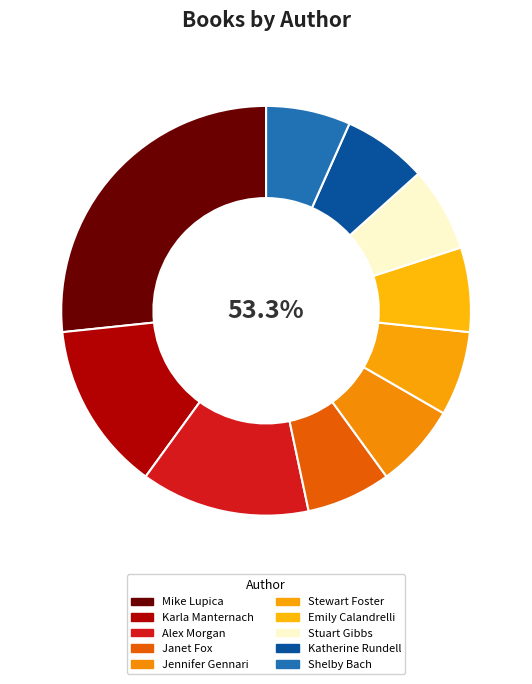

To the nearest percent, what is the difference between the largest and smallest slice percentages?

20%